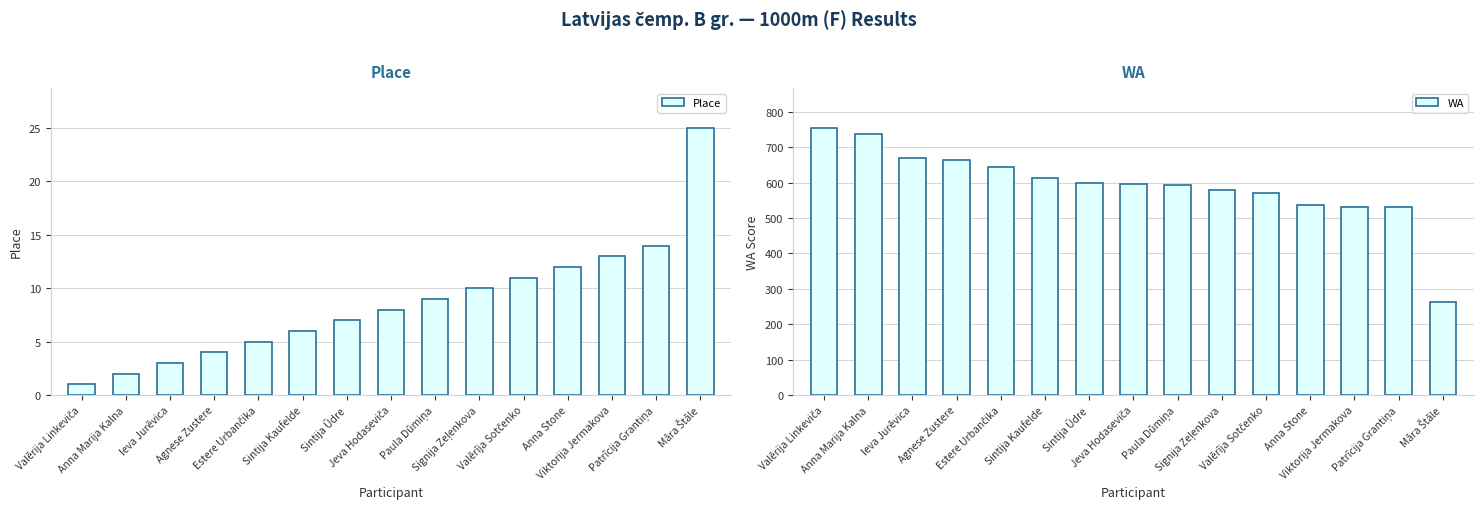

What value does the Place series have at Estere Urbančika?

5